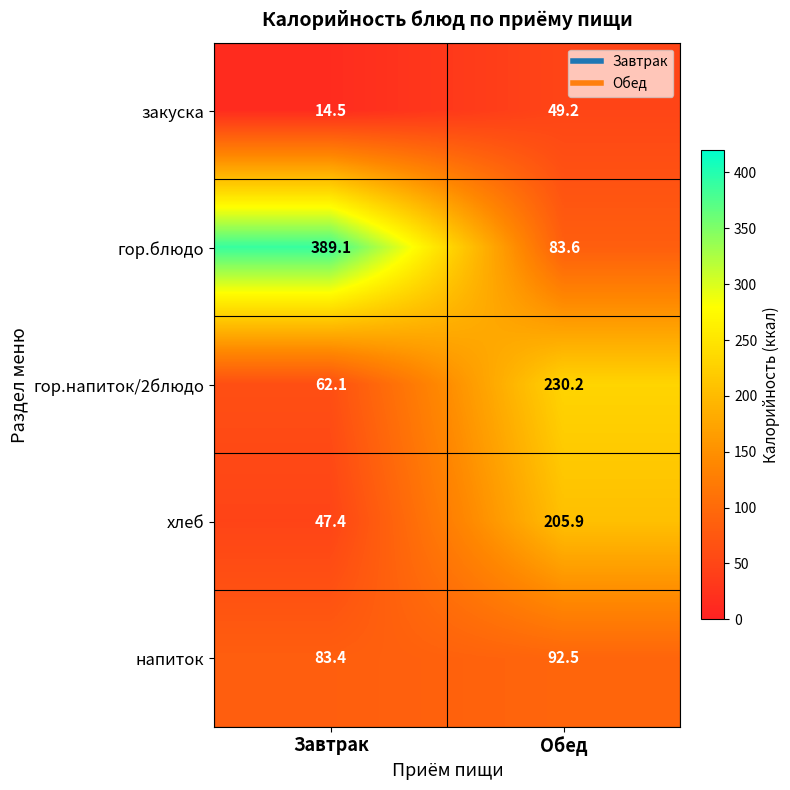

What is the maximum value for гор.напиток/2блюдо?

230.2